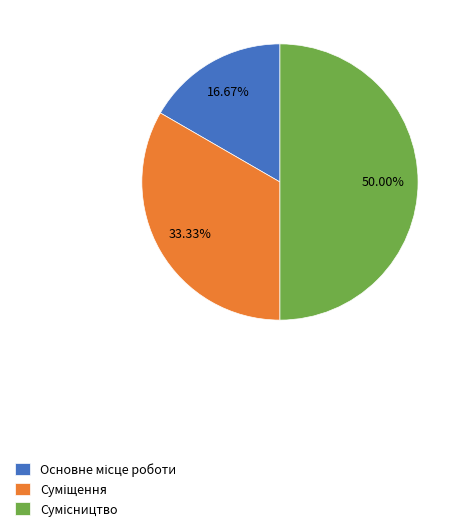

How many segments does this pie chart have?

3